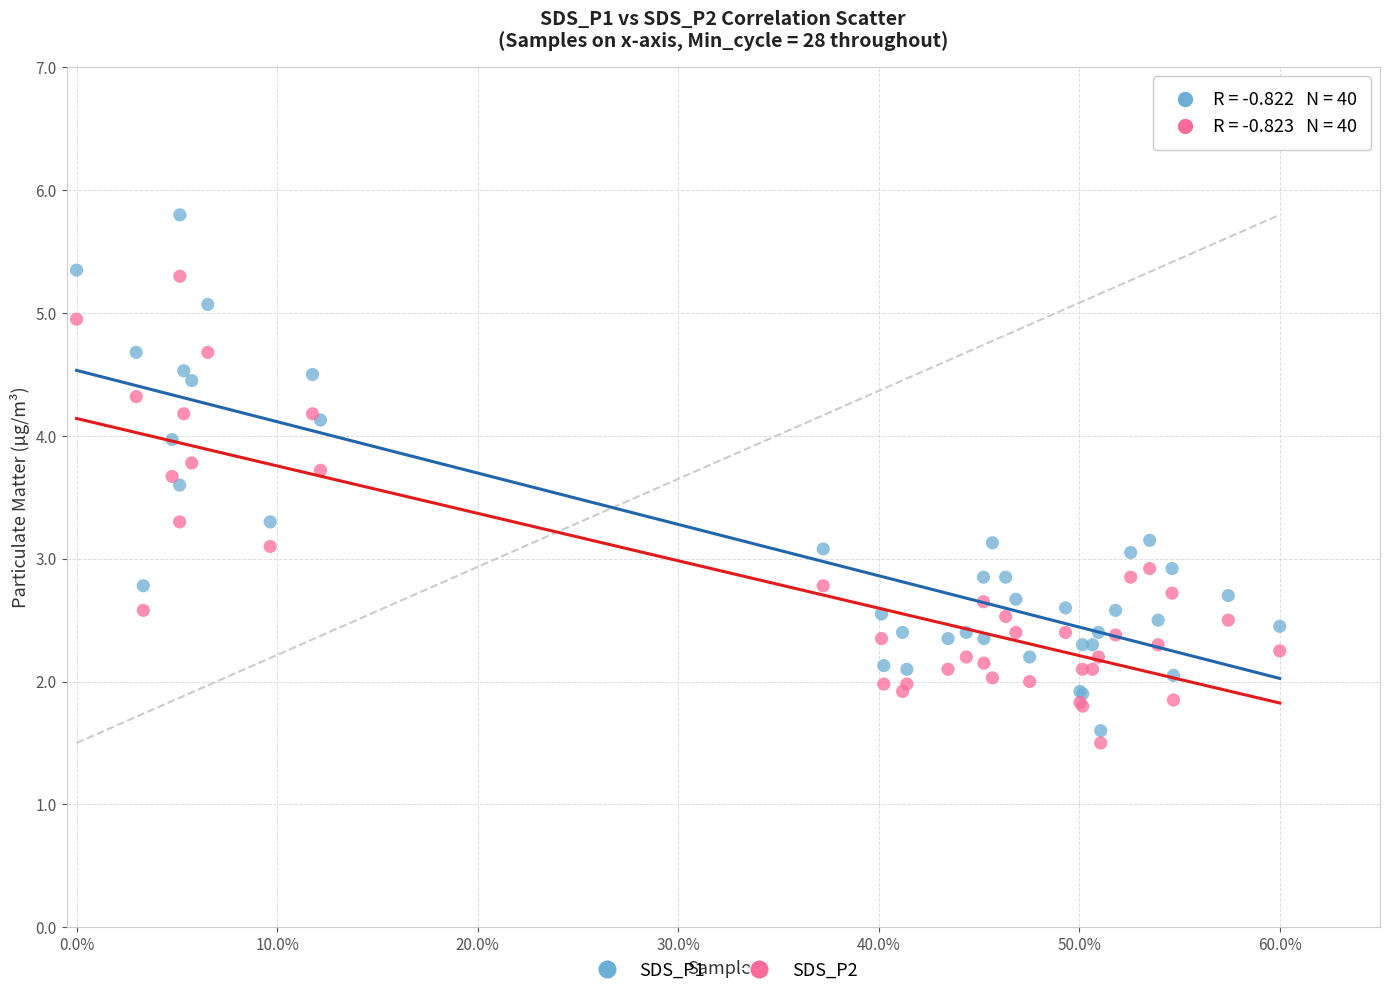

Which series reaches the maximum Y coordinate?

SDS_P1